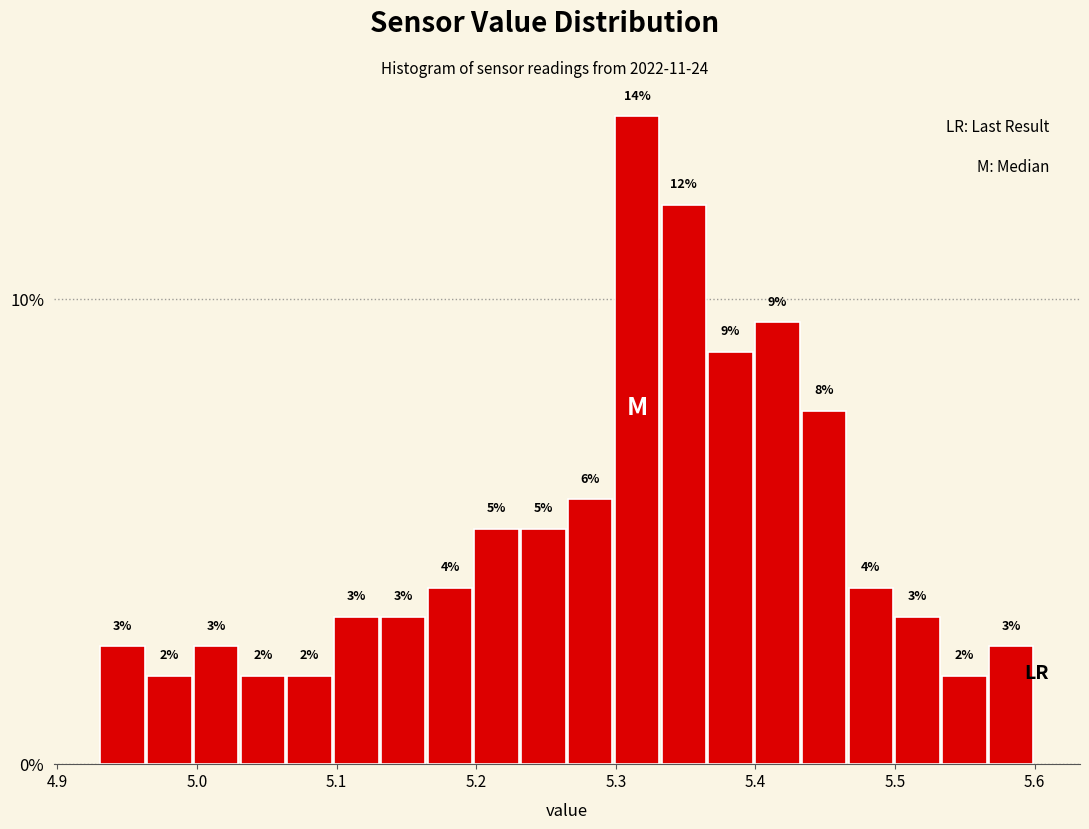

Around what value on the x-axis is the tallest bar? Give the approximate position of its centre, as read against the axis.

5.32